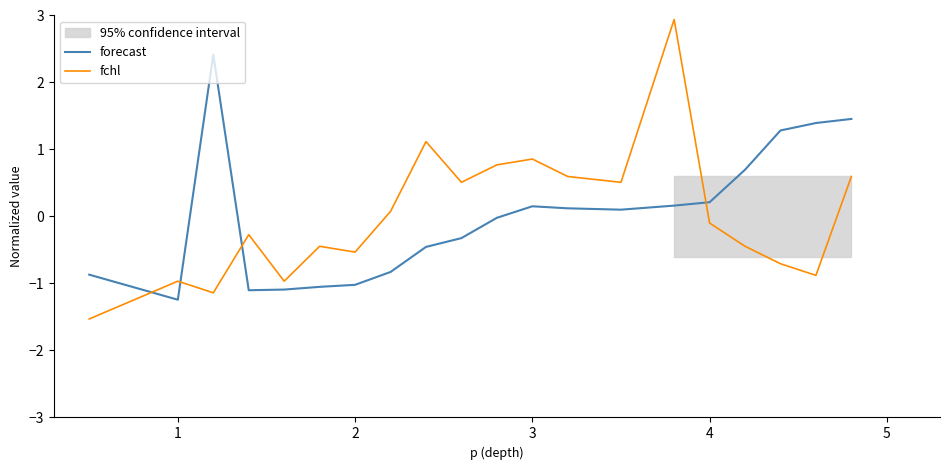

How many values in the fchl series are below 0?

11